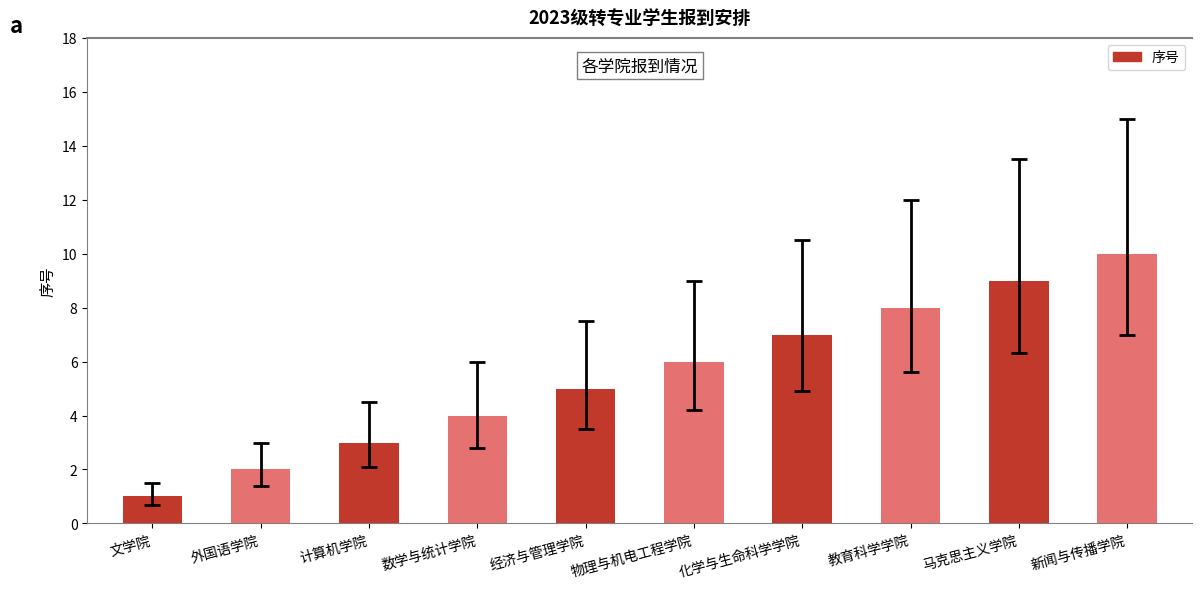

Reading left to right, extract all data points from this chart.

1	2	3	4	5	6	7	8	9	10